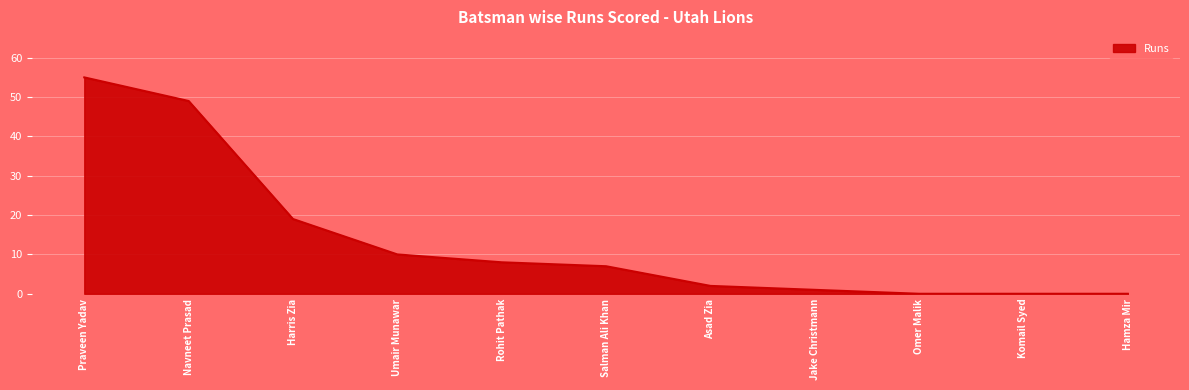

Where does the data first go above 7?

Praveen Yadav